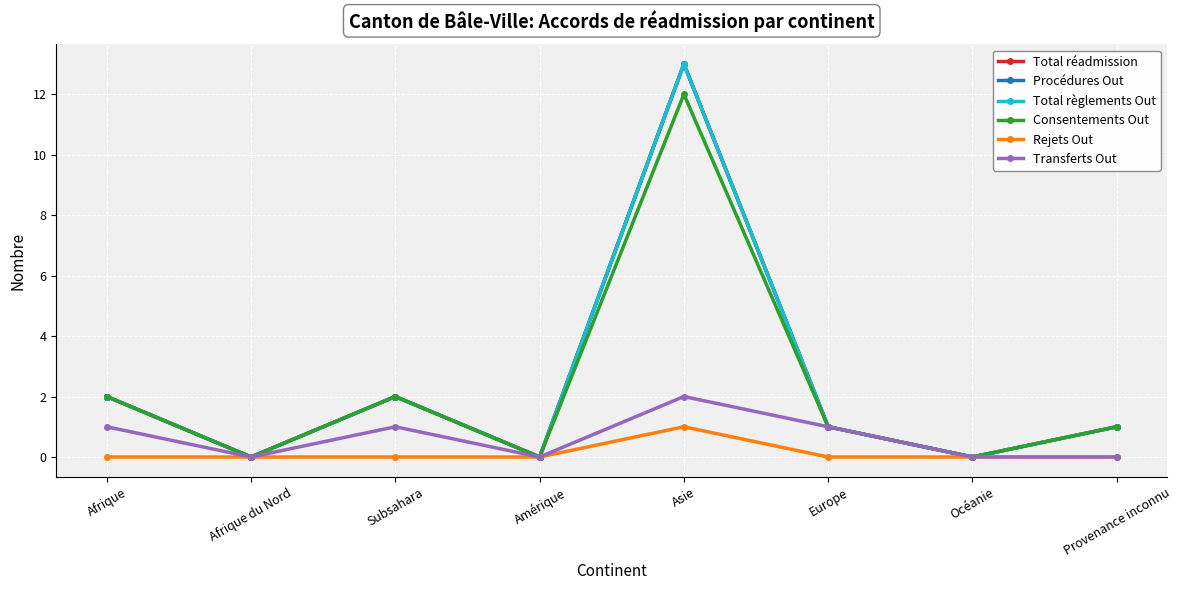

Which category has the lowest value in the Transferts Out series?

Afrique du Nord